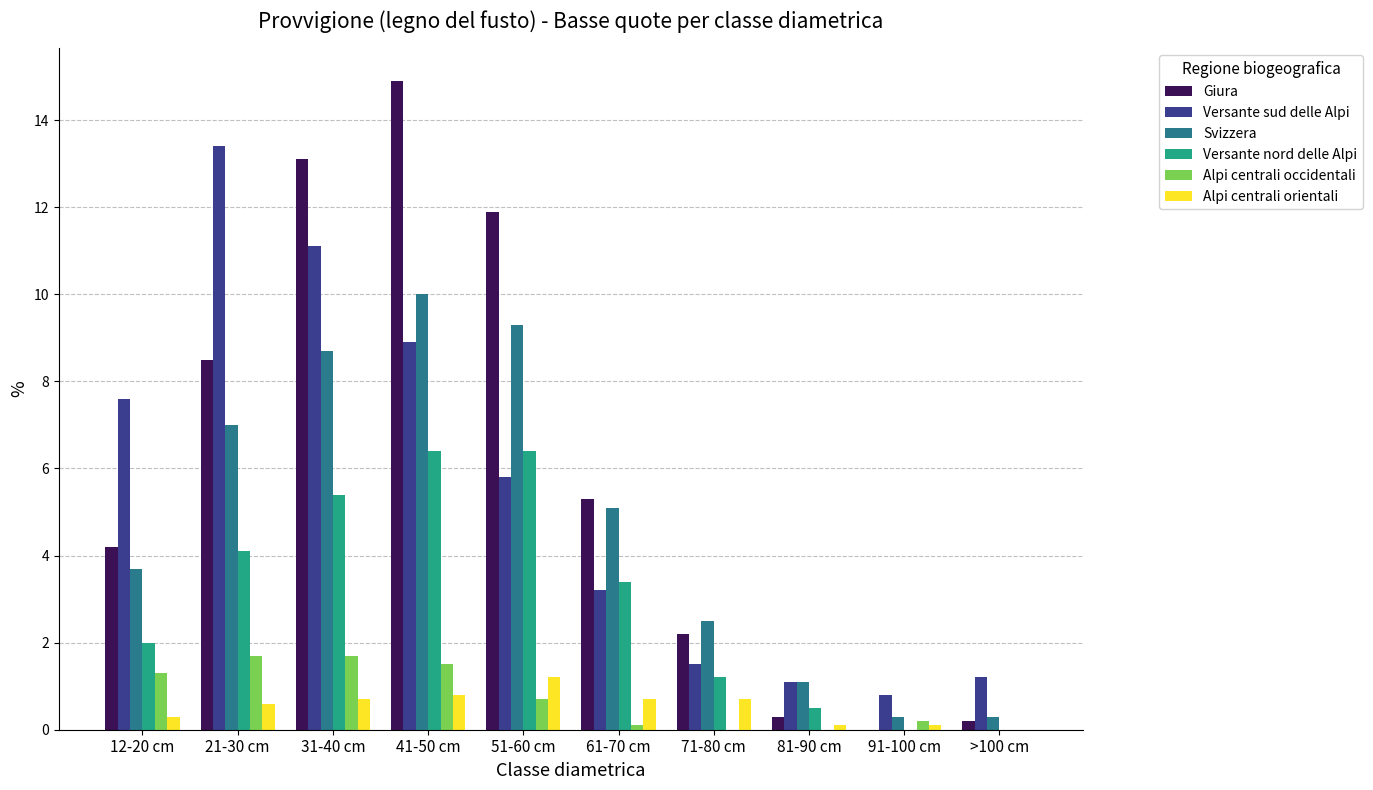

Which series changed the most between 31-40 cm and >100 cm?

Giura